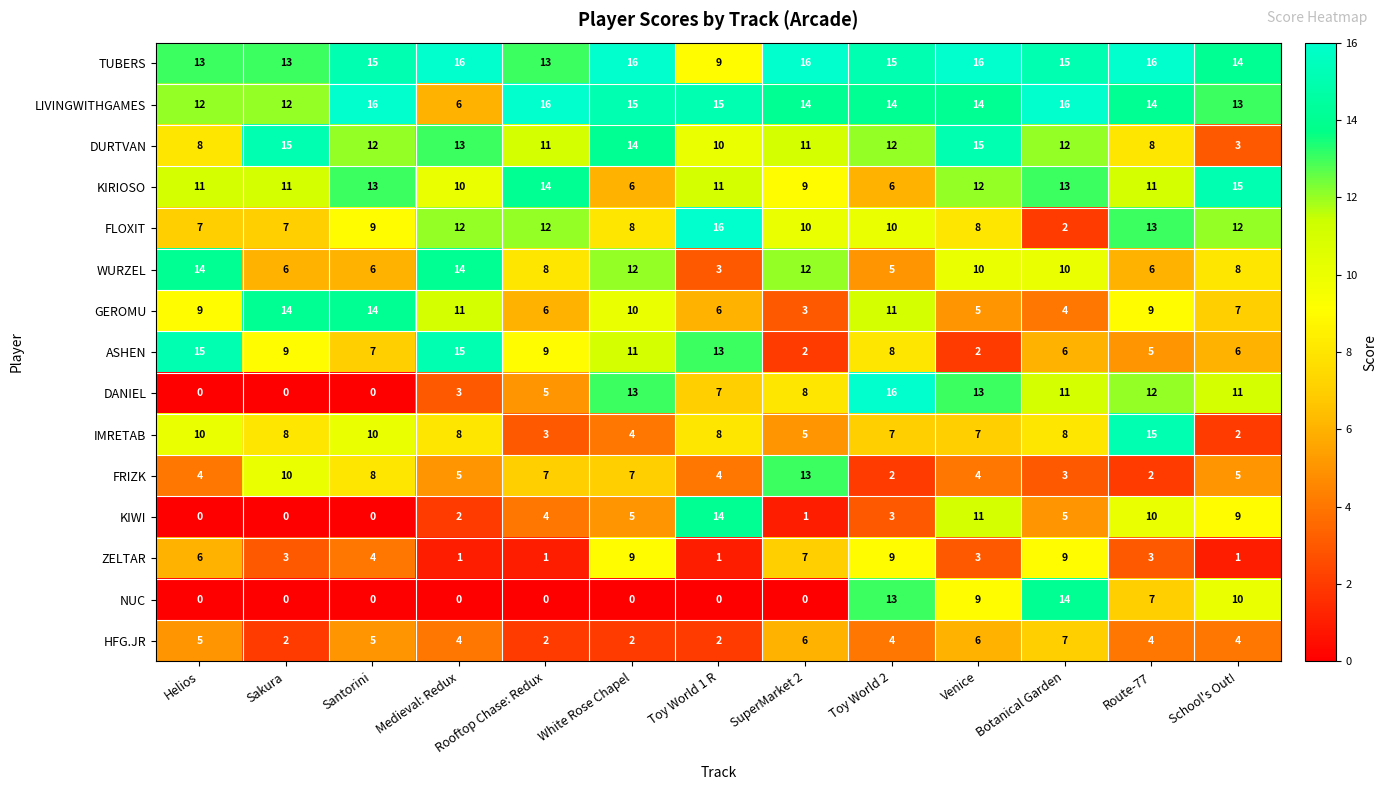

What is the total value across all series at Venice?

135